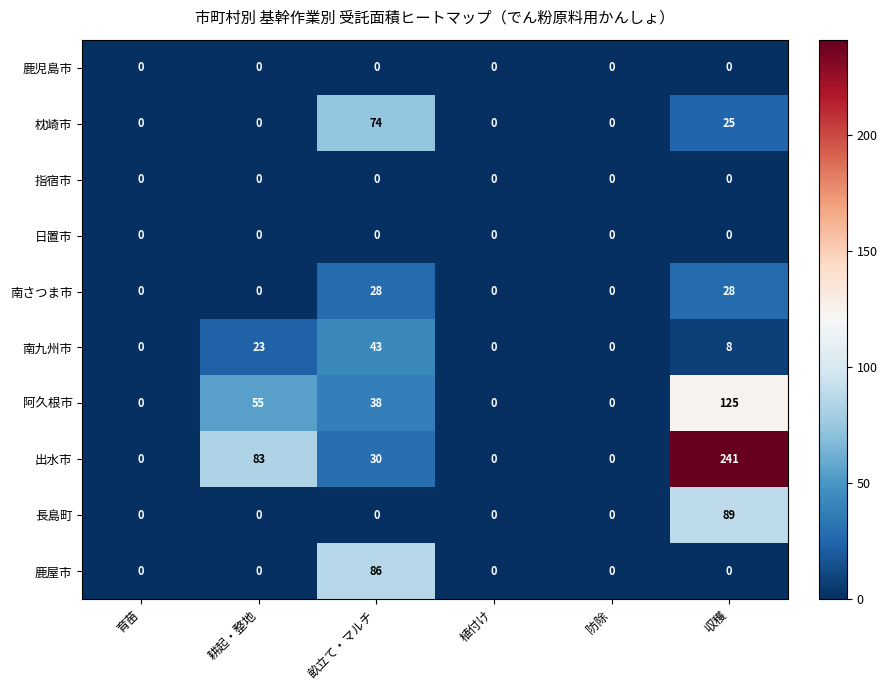

What is the sum of the 阿久根市 values at 耕起・整地 and 植付け?

55